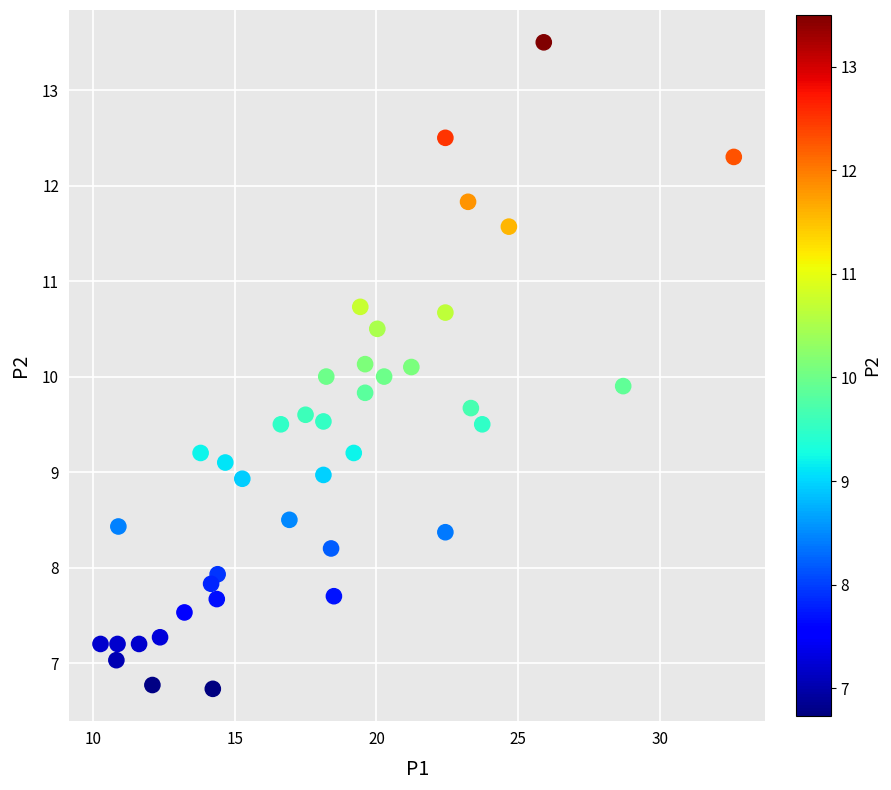

What is the range of X values (max minus min)?

22.3